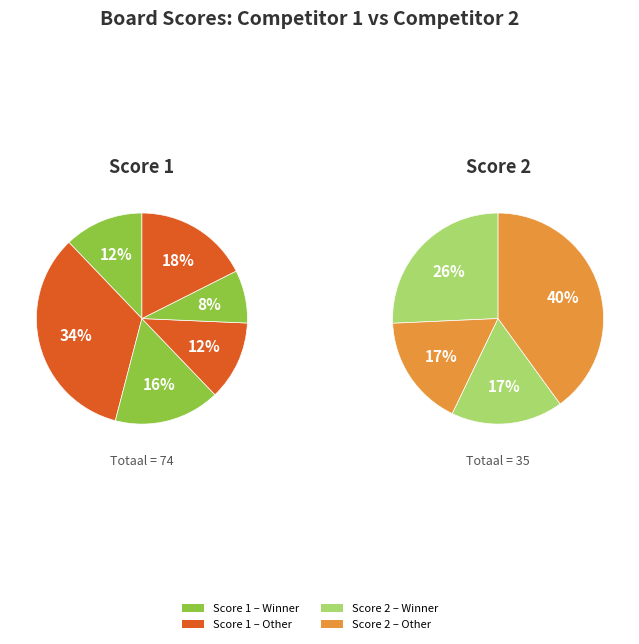

Which series has the largest range (max minus min)?

Score 1